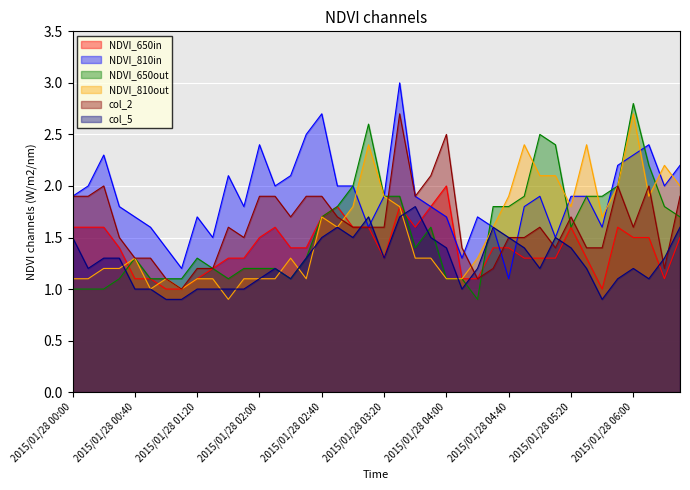

Which series has the largest total across all categories?

NDVI_810in